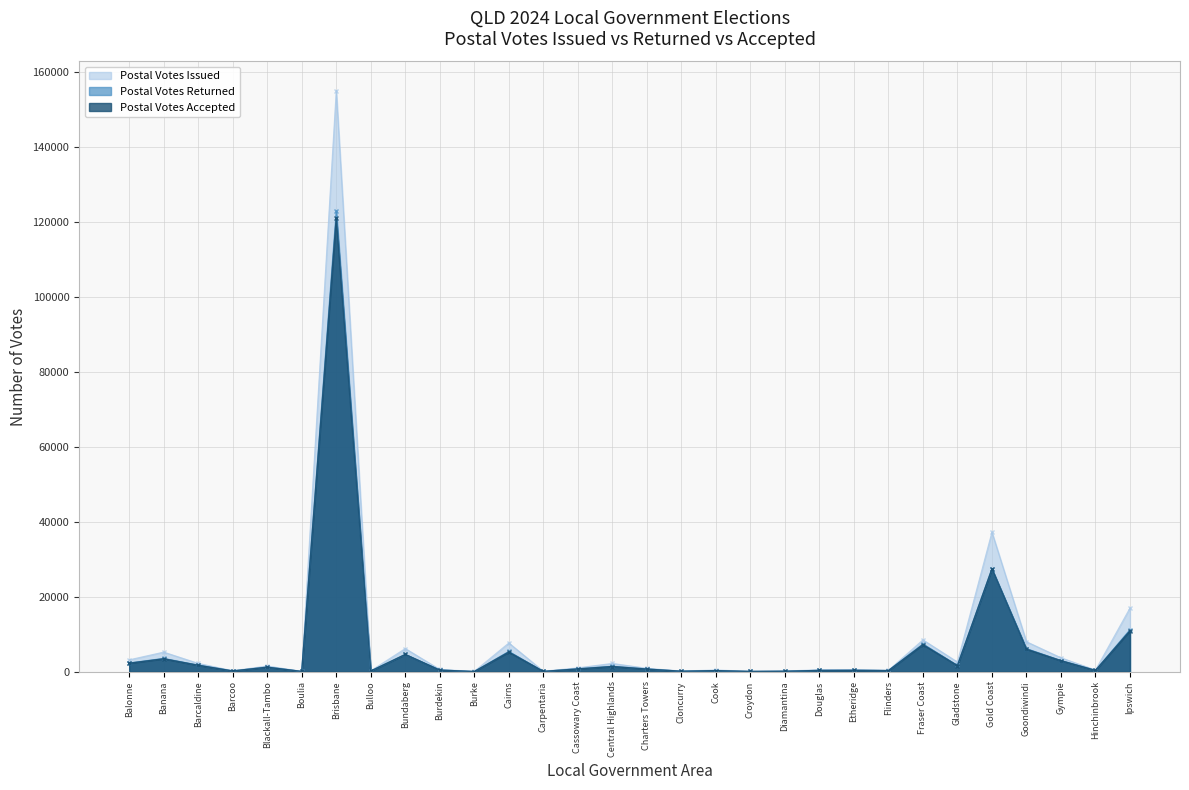

What is the average value of the Postal Votes Issued series?

8854